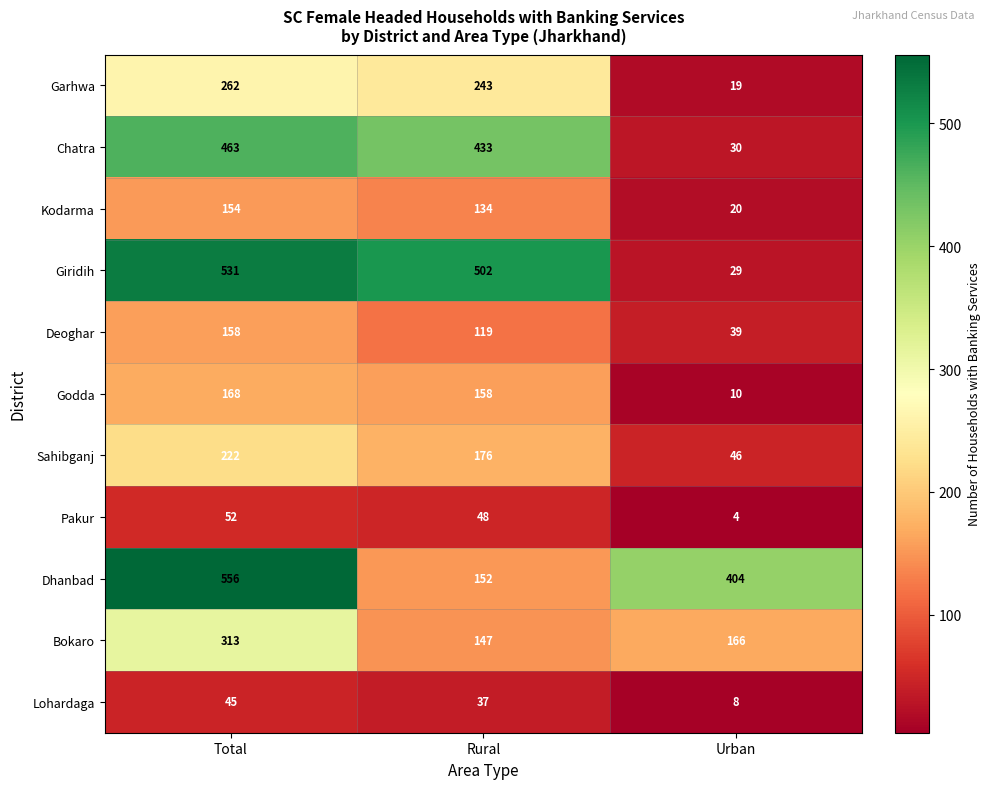

At how many categories does at least one series exceed 257?

3